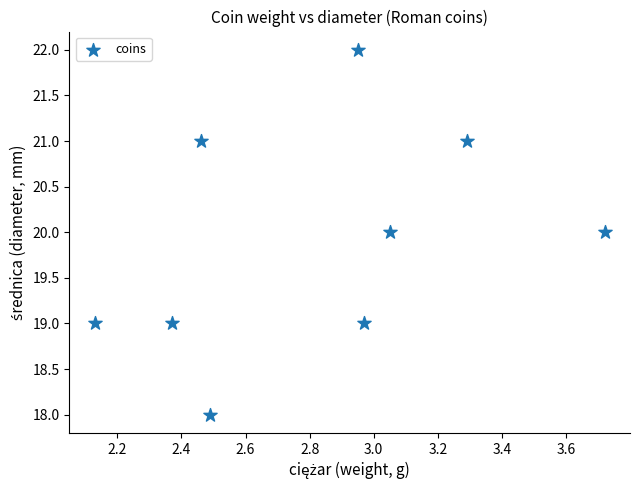

What is the average Y value?

20